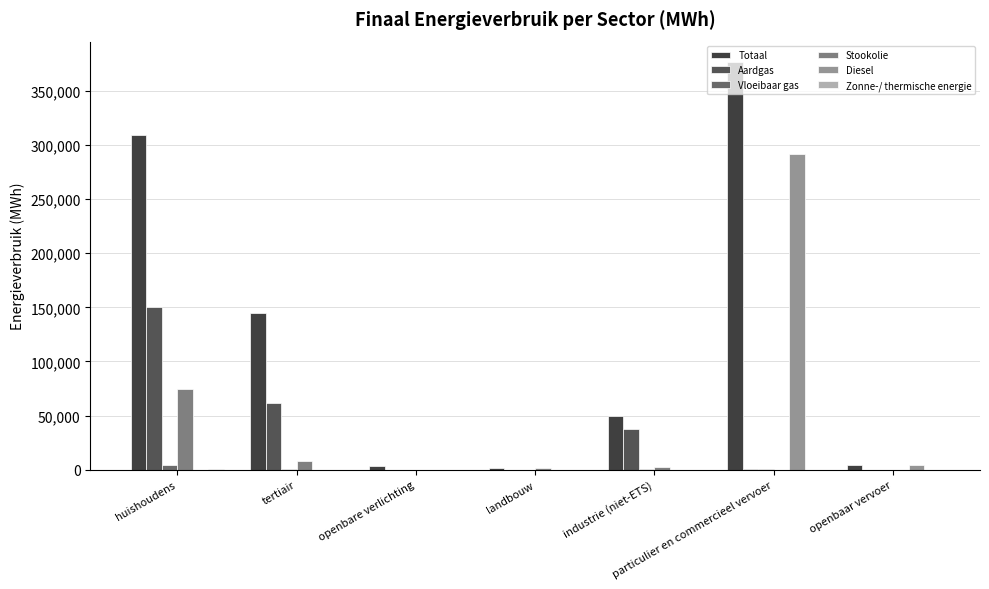

At how many categories does at least one series exceed 342867?

1